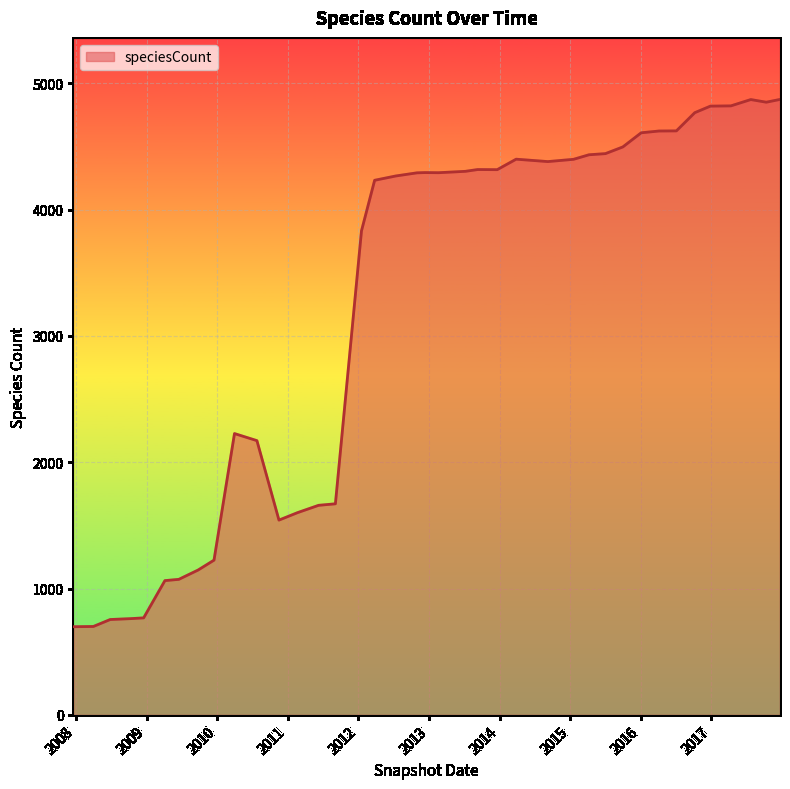

Does the chart have visible grid lines?

Yes